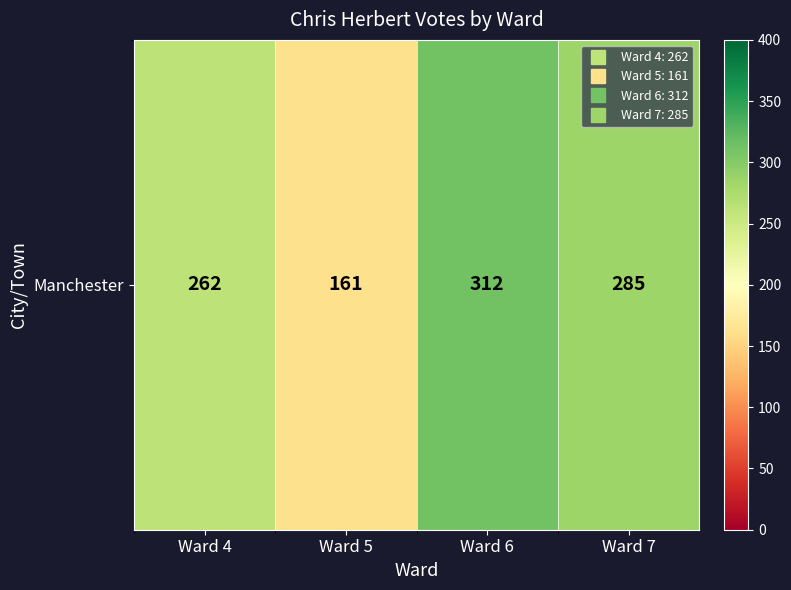

What is the average value?

255